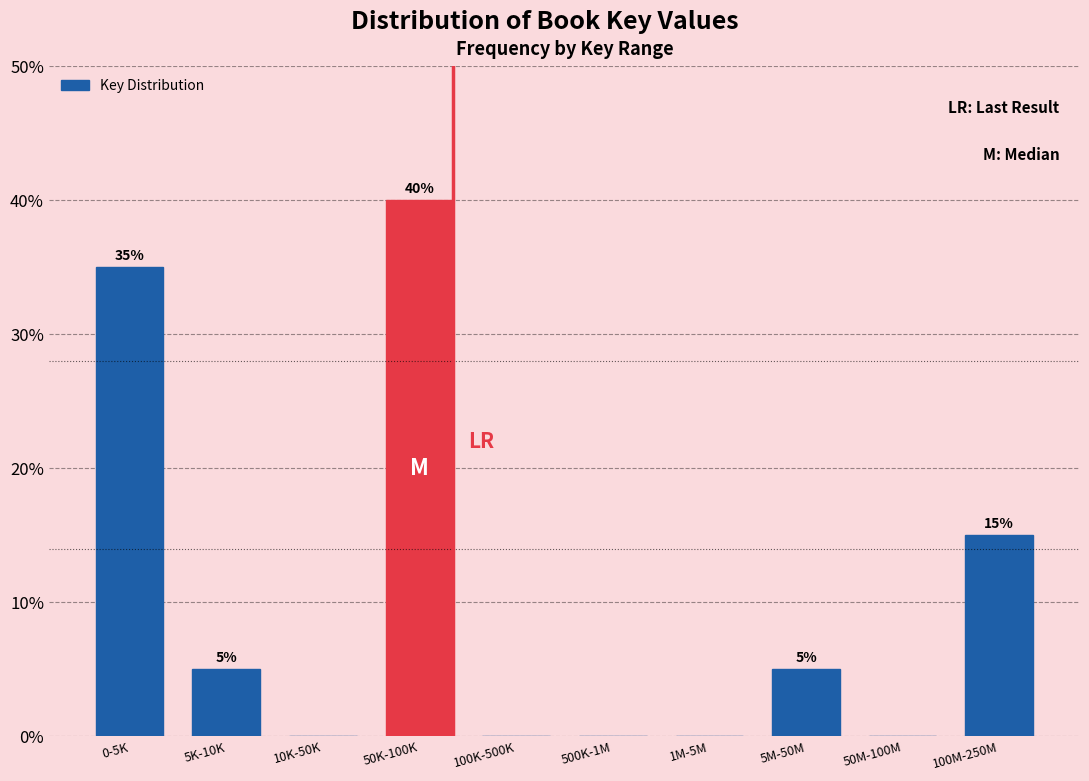

Reading left to right, extract all data points from this chart.

0-5K=35	5K-10K=5	10K-50K=0	50K-100K=40	100K-500K=0	500K-1M=0	1M-5M=0	5M-50M=5	50M-100M=0	100M-250M=15